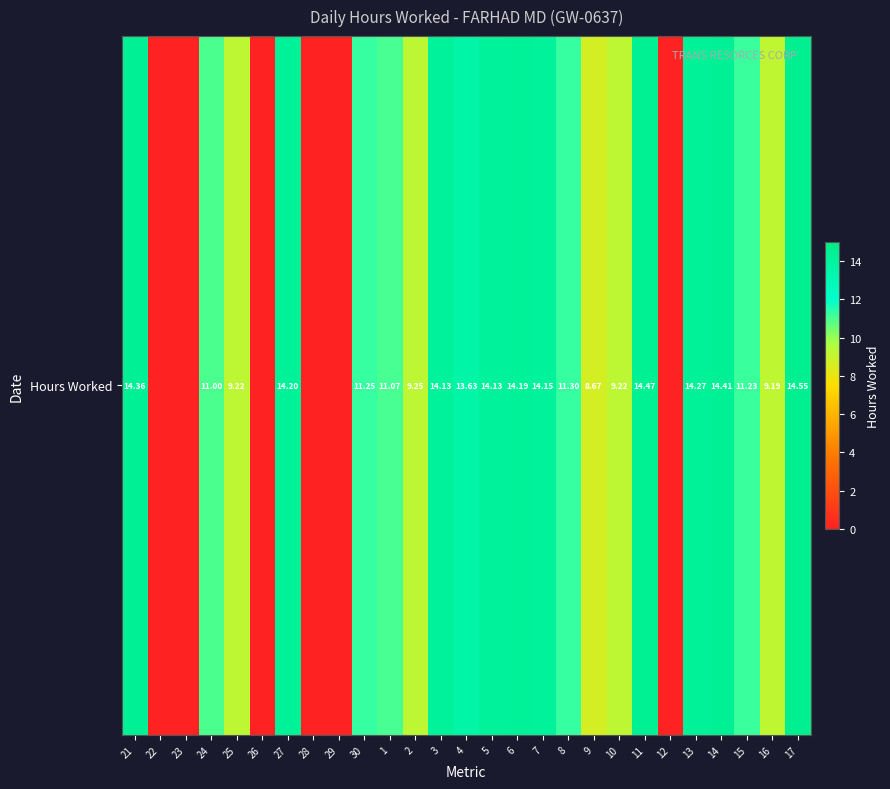

At which category does the chart reach its minimum across all series?

22